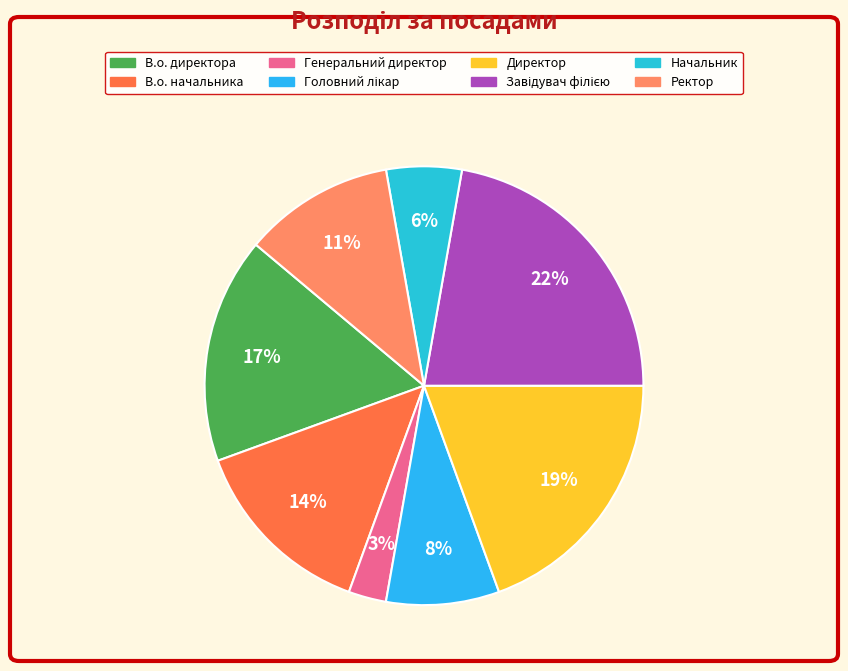

Rank the categories by value from lowest to highest.

Генеральний директор, Начальник, Головний лікар, Ректор, В.о. начальника, В.о. директора, Директор, Завідувач філією